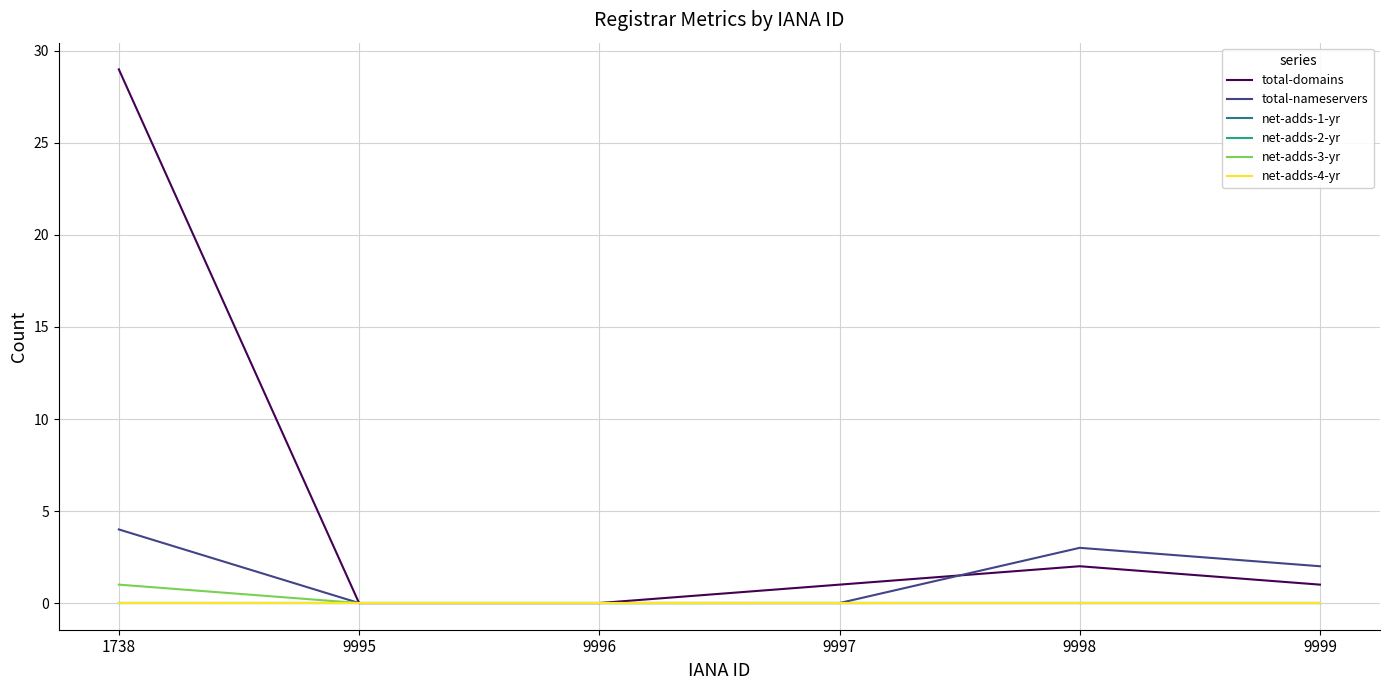

At which label is total-nameservers closest to 2?

9999